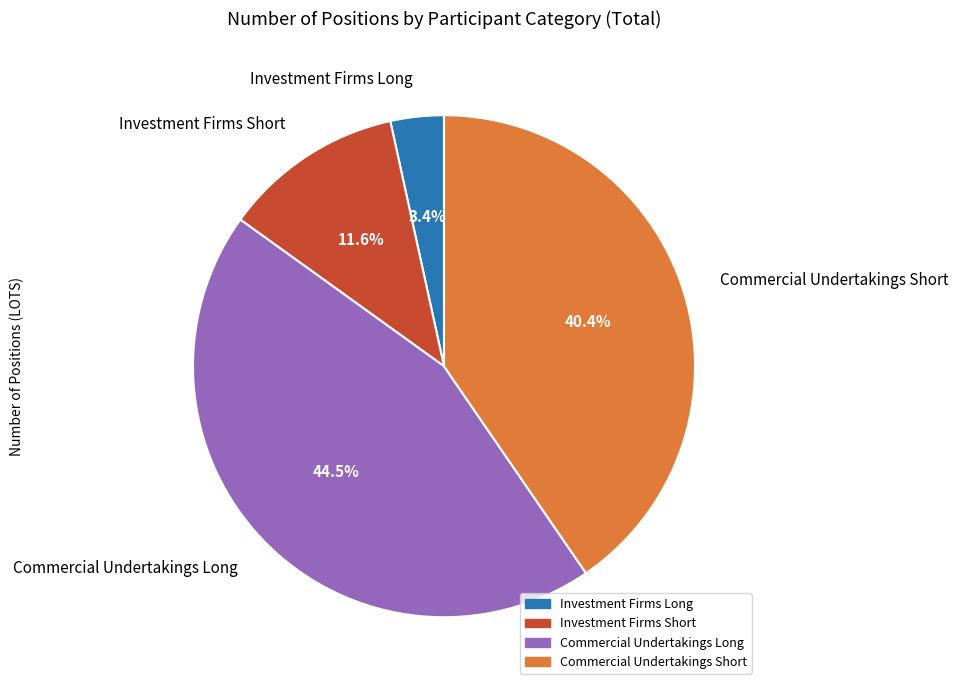

To the nearest percent, what portion does Commercial Undertakings Short represent?

40%